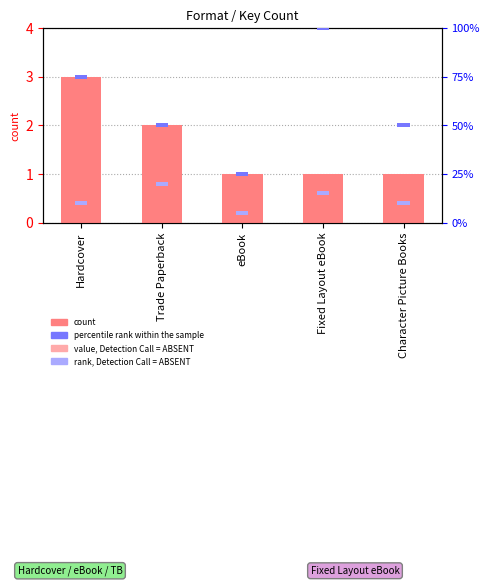

What is the label of the 5th bar from the right?

Hardcover